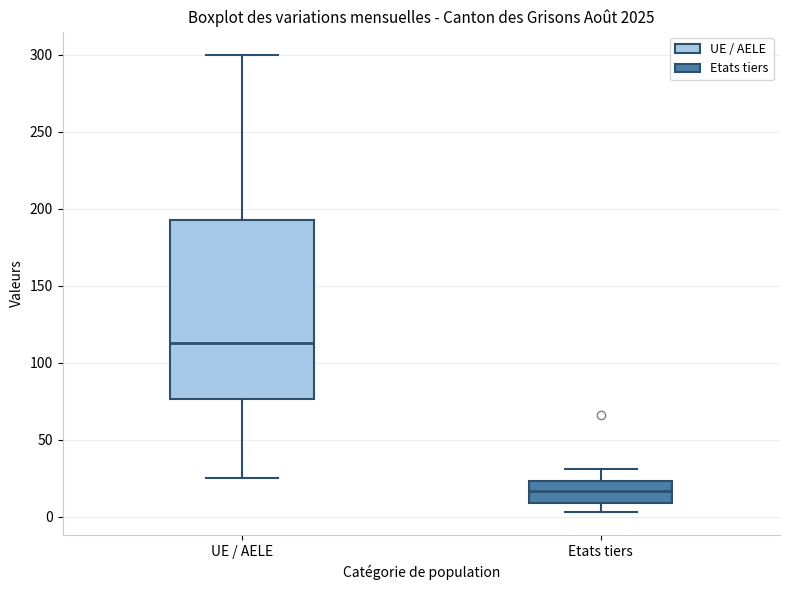

Where does the median line of the box for Etats tiers sit on the y-axis? The values are not printed on the chart, so give them approximately, as read against the axis.

15